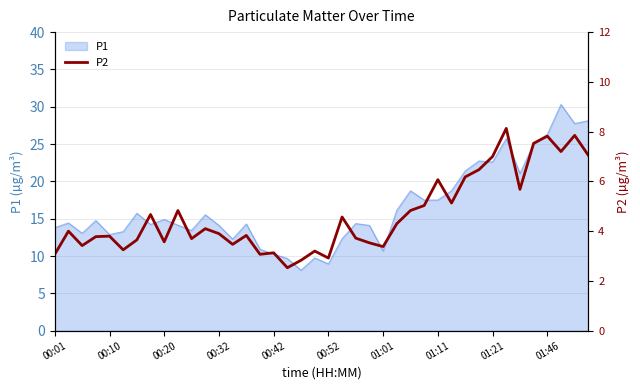

What is the highest value of the P1 series?

30.3